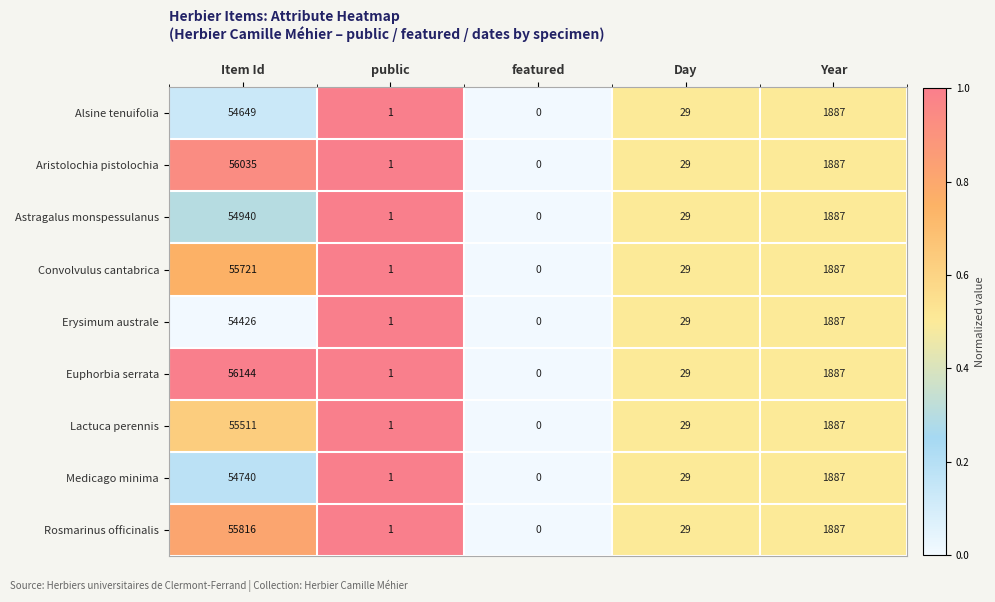

Which series has the largest total across all categories?

Euphorbia serrata